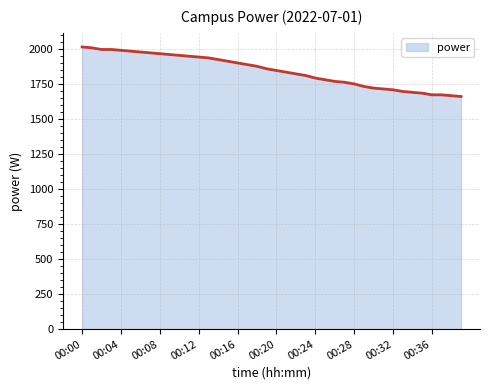

What is the difference between the maximum and minimum values?

354